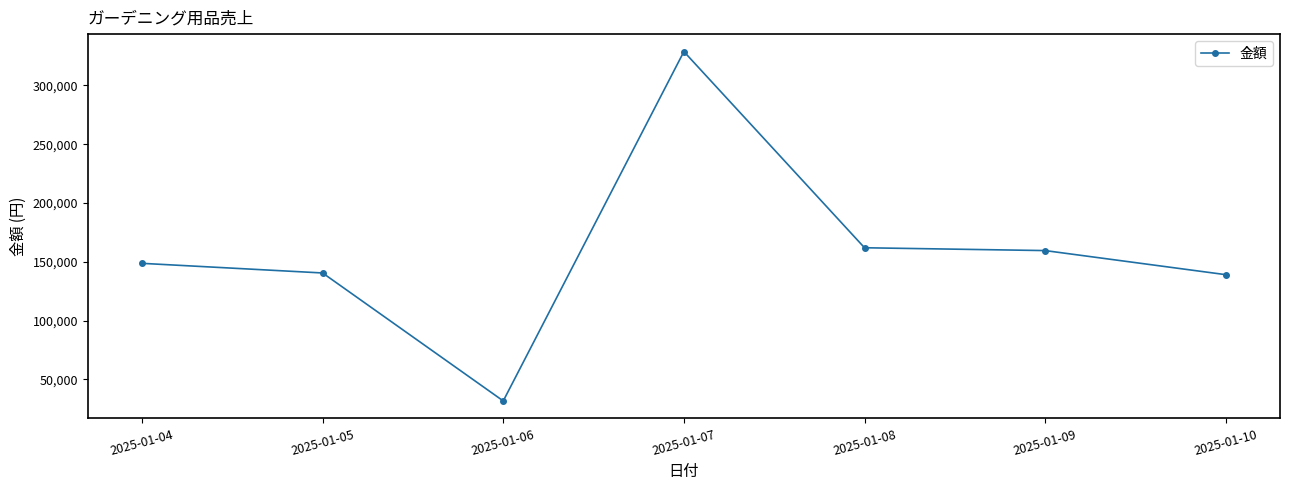

What is the ratio of the value at 2025-01-10 to the value at 2025-01-05?

1.0